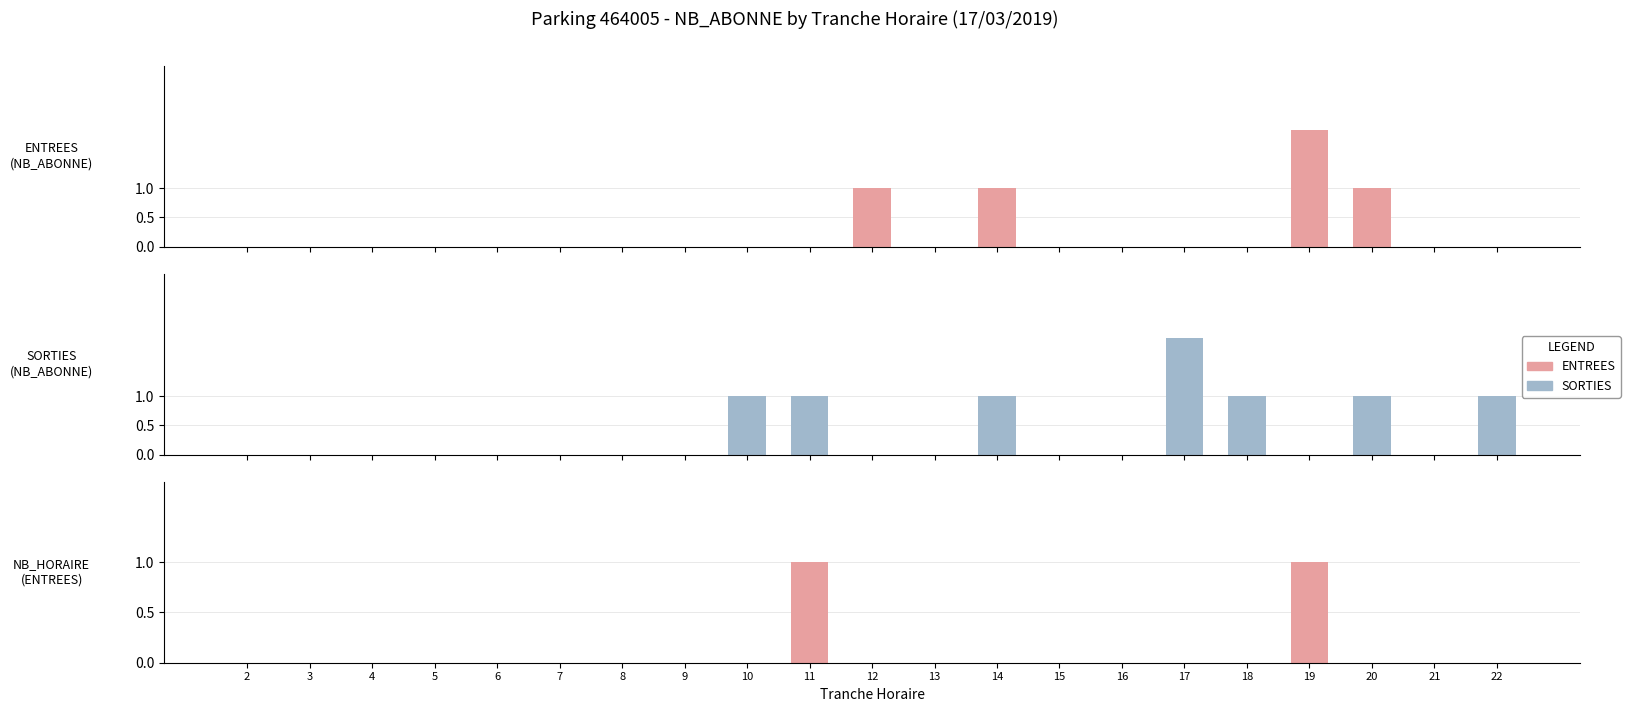

At how many categories does at least one series exceed 0?

9